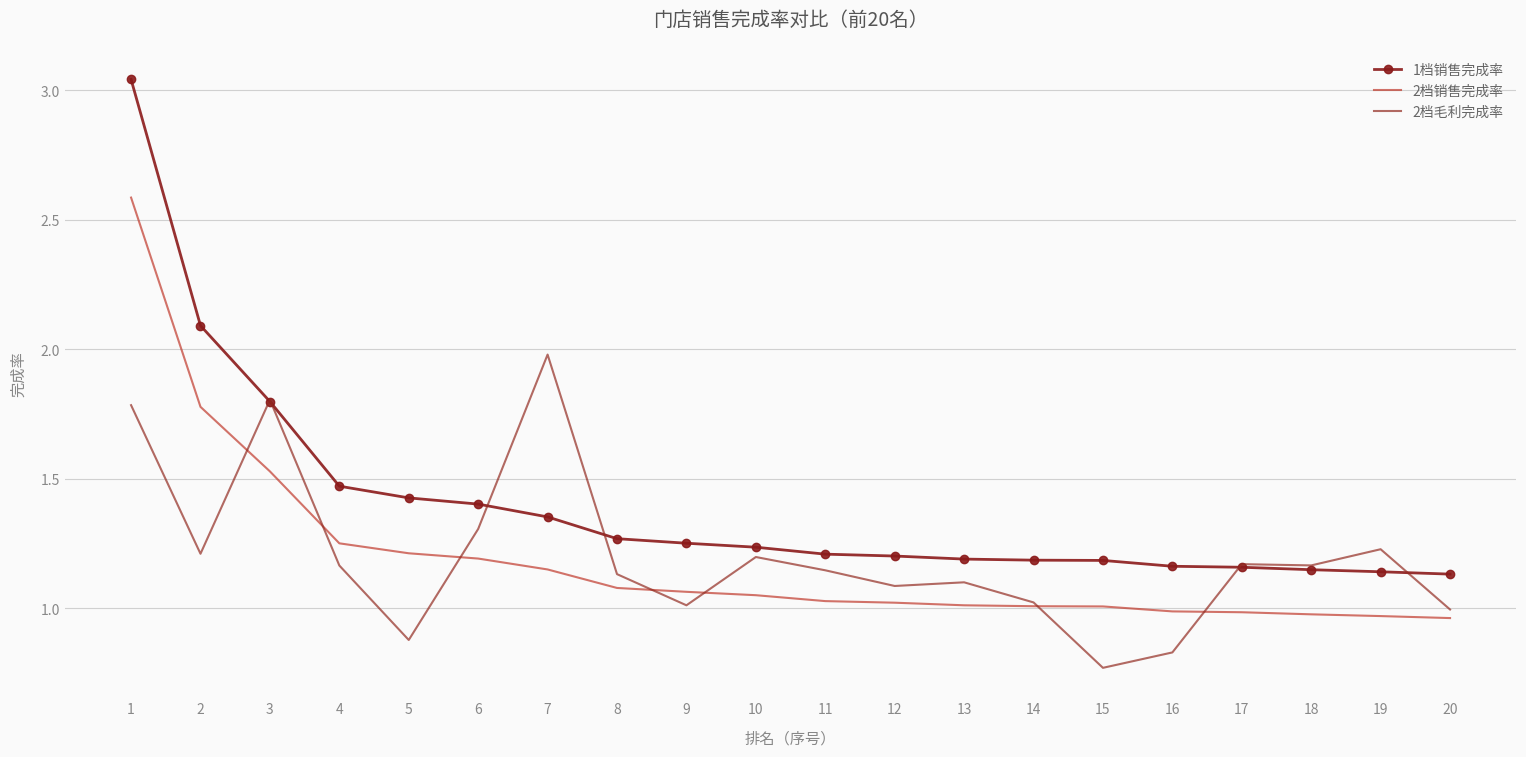

List the series in order of their peak value, lowest first.

2档毛利完成率, 2档销售完成率, 1档销售完成率